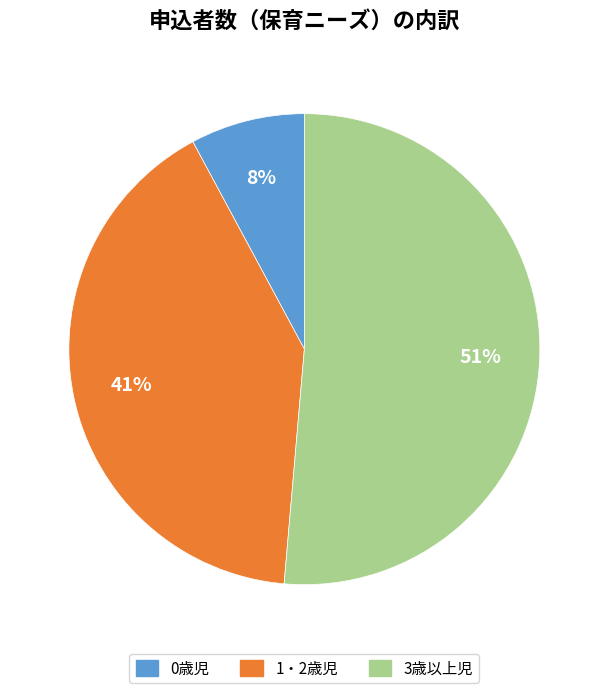

How many slices are in this pie chart?

3